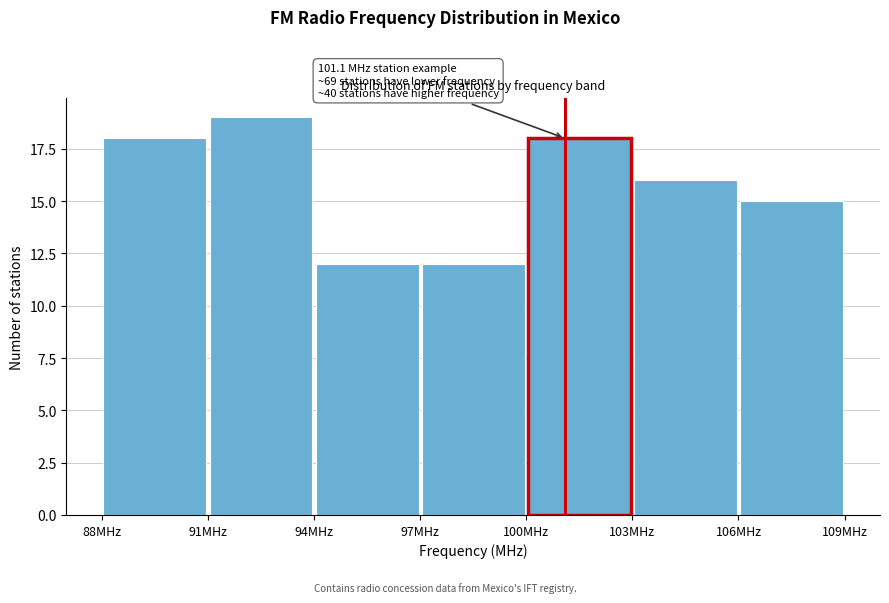

Which range on the x-axis has the tallest bar?

91 to 94